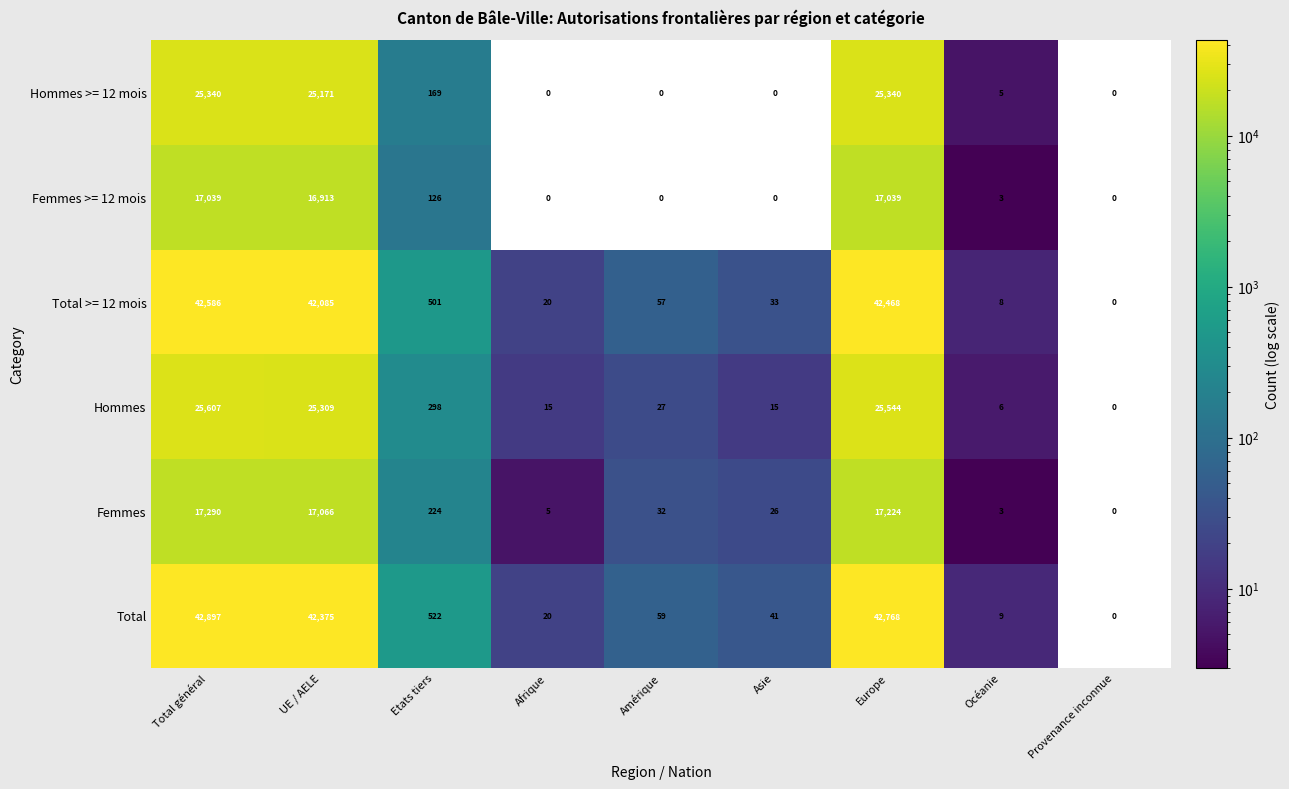

Rank the series by their maximum value, from lowest to highest.

Femmes >= 12 mois, Femmes, Hommes >= 12 mois, Hommes, Total >= 12 mois, Total